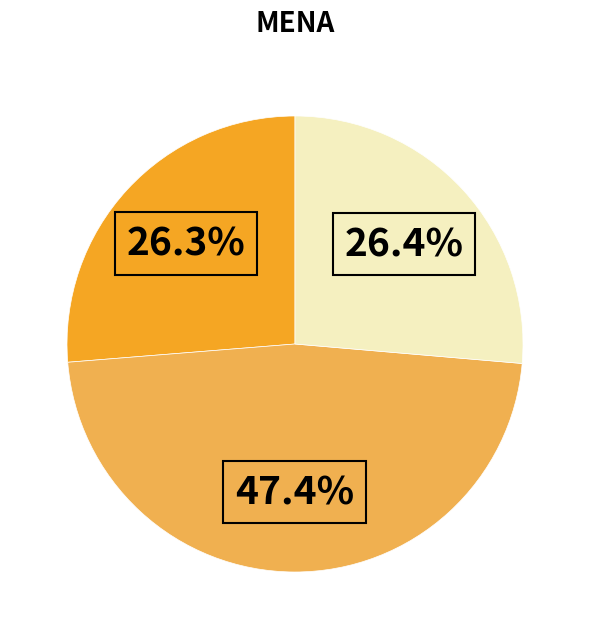

Is there any slice that represents more than half of the pie?

No